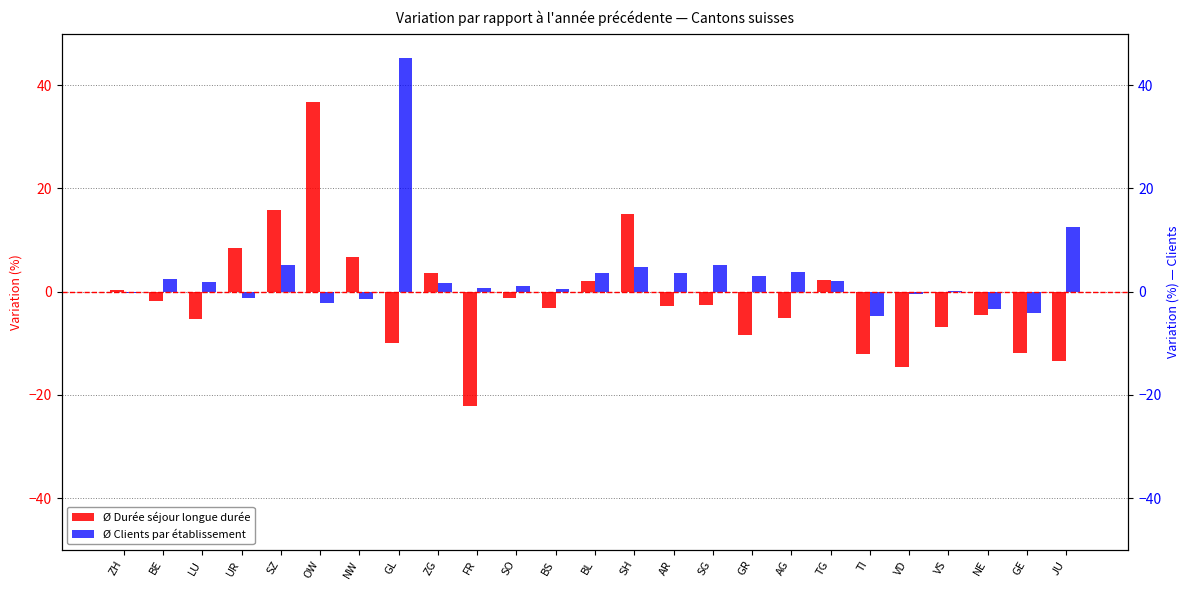

The Ø Clients par établissement series shows 12.5 at JU. True or false?

True